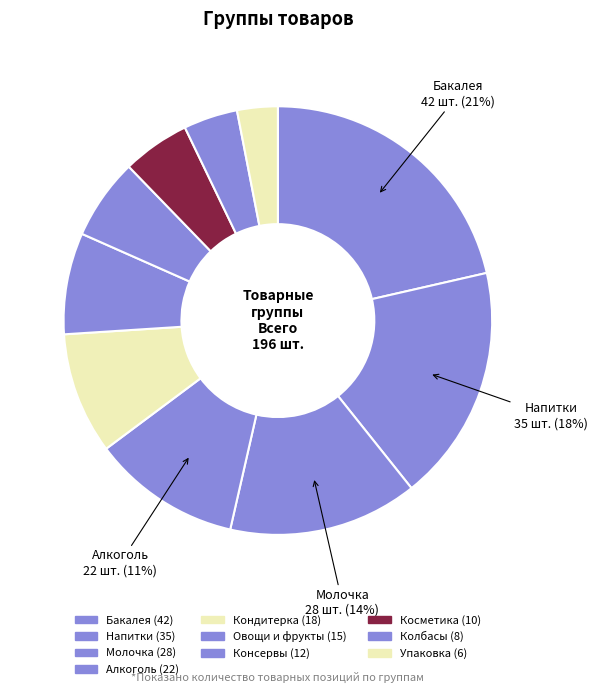

Count the number of slices in the pie.

10